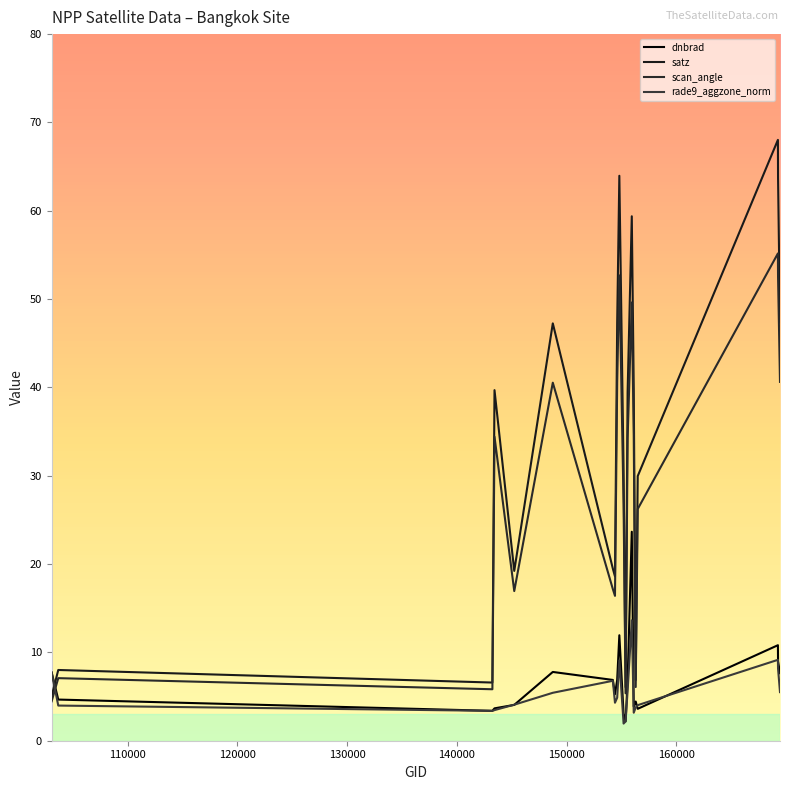

Is this an area chart (filled region under the line)?

No